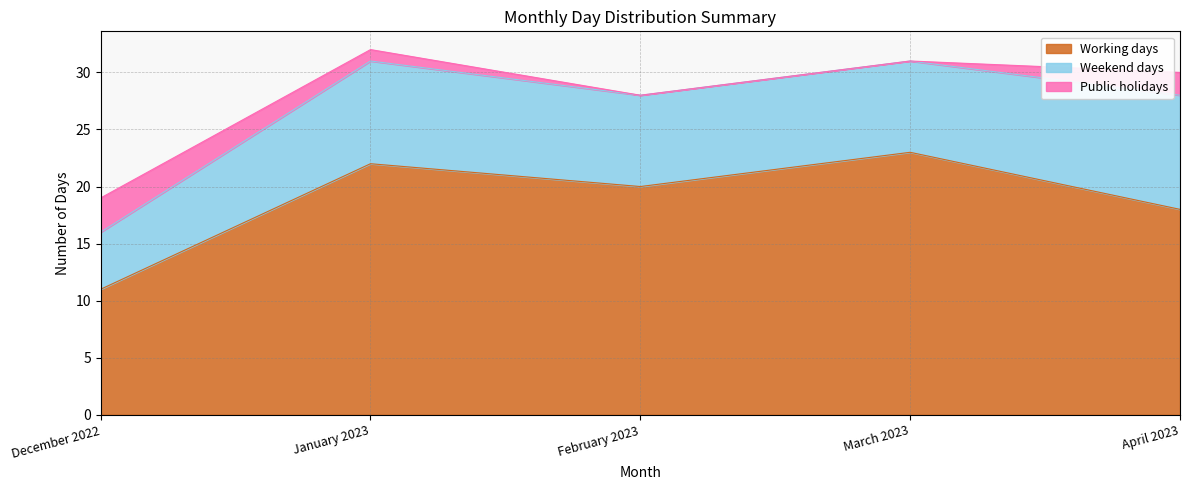

Read the Working days value at March 2023, to the nearest 10.

20